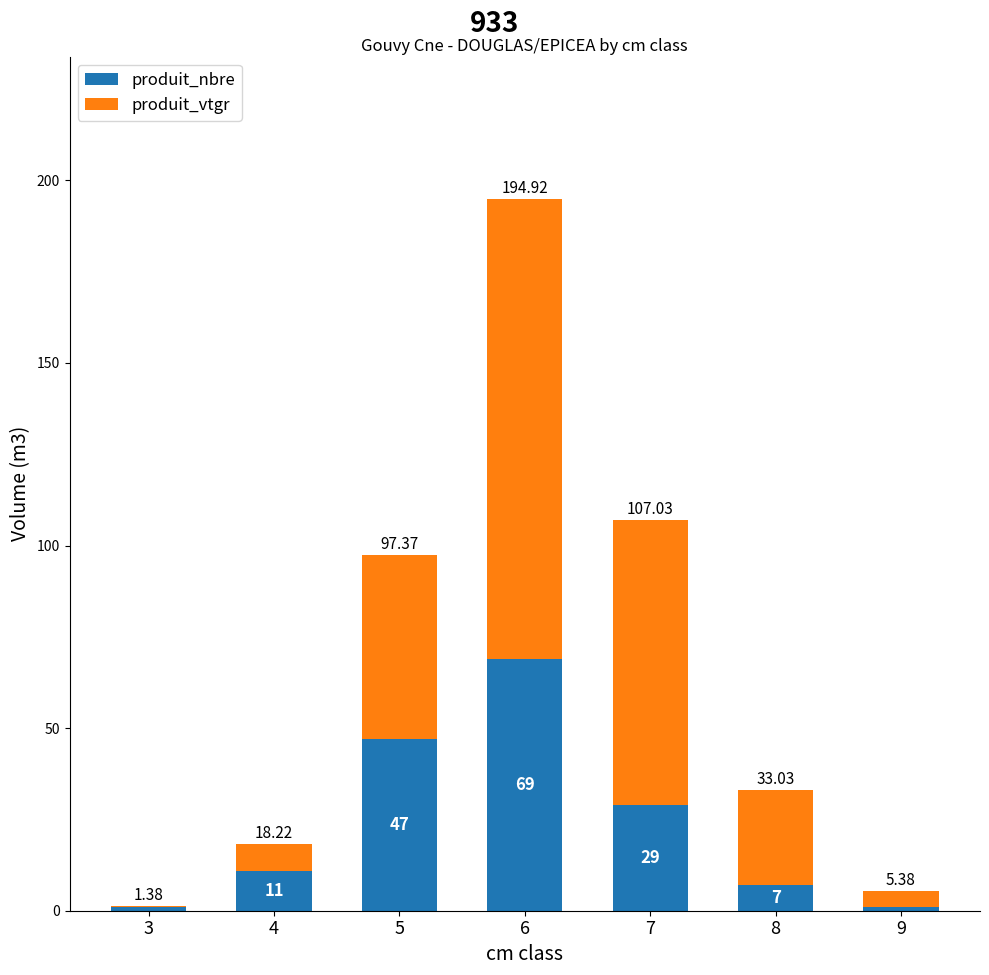

What is the value of the produit_nbre bar at the 6th from the left?

7.0